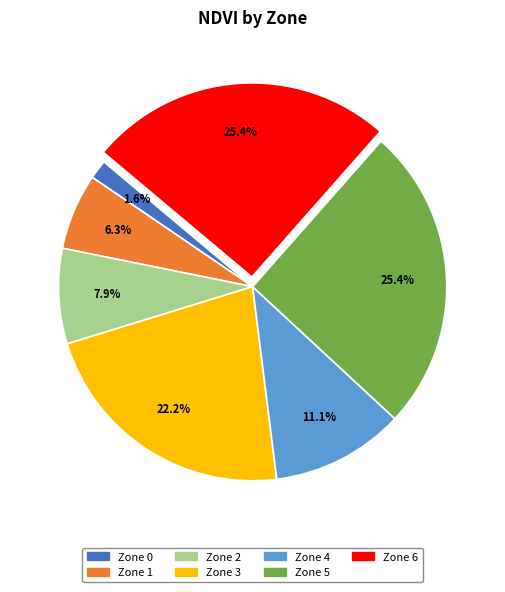

What is the smallest slice in the pie chart?

Zone 0